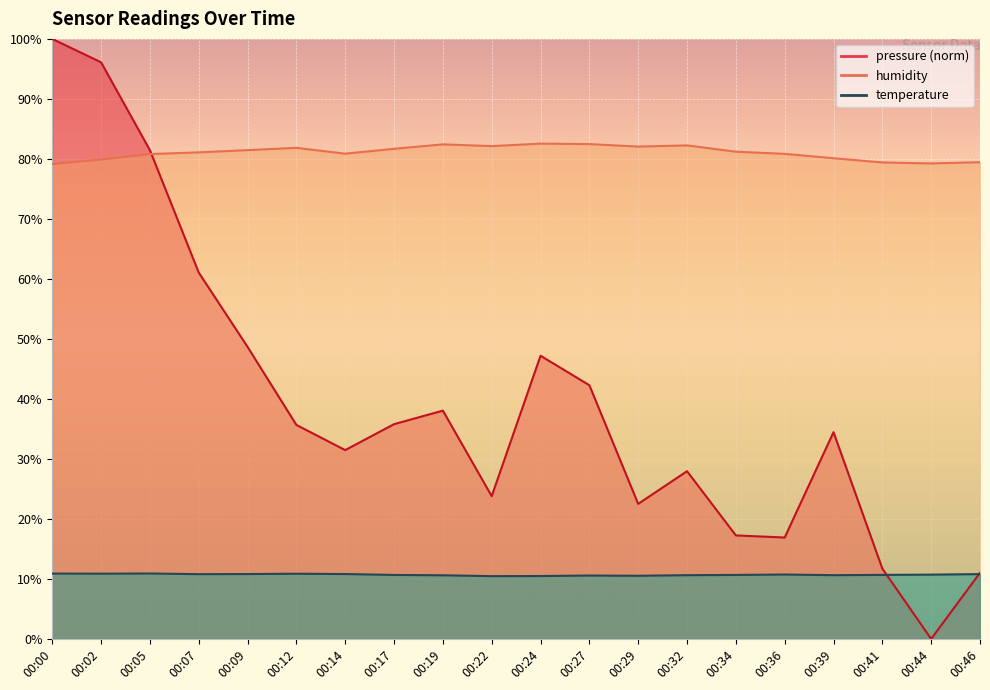

True or false: temperature has more than 0 interior local peaks.

True